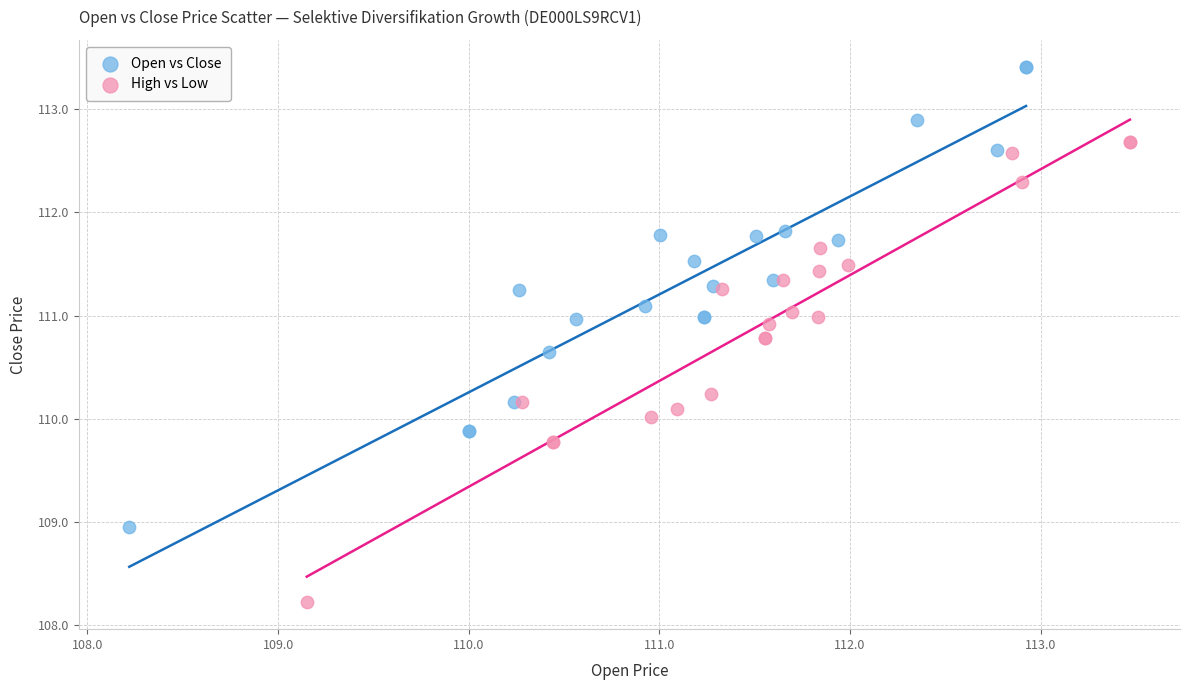

Which series has the largest Y range (max minus min)?

High vs Low